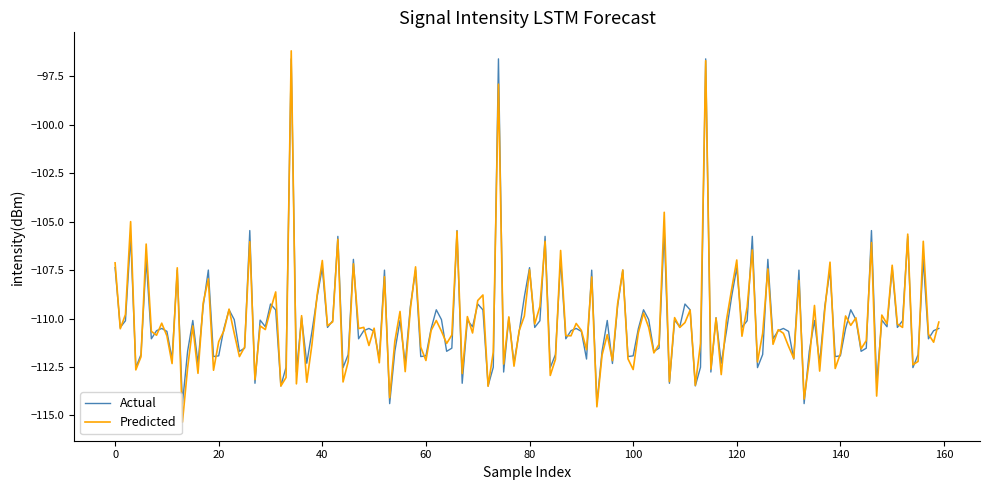

What is the smallest value displayed?

-115.3